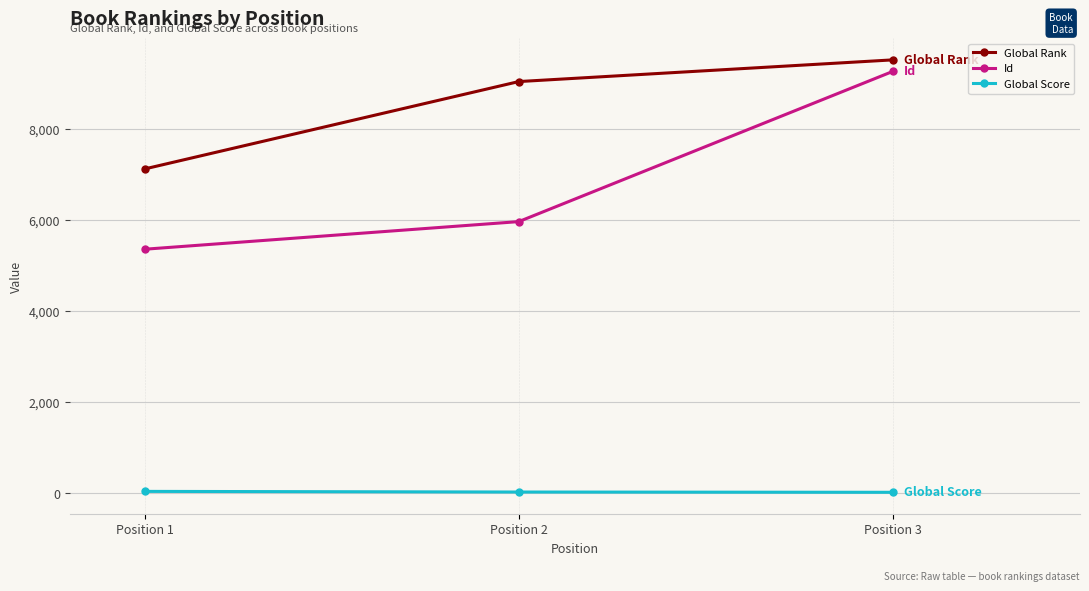

How many lines are shown in the chart?

3